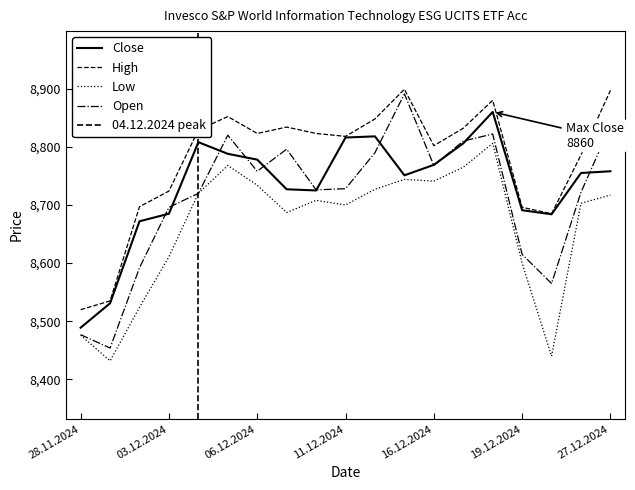

Which series changed the most between 03.12.2024 and 06.12.2024?

Low